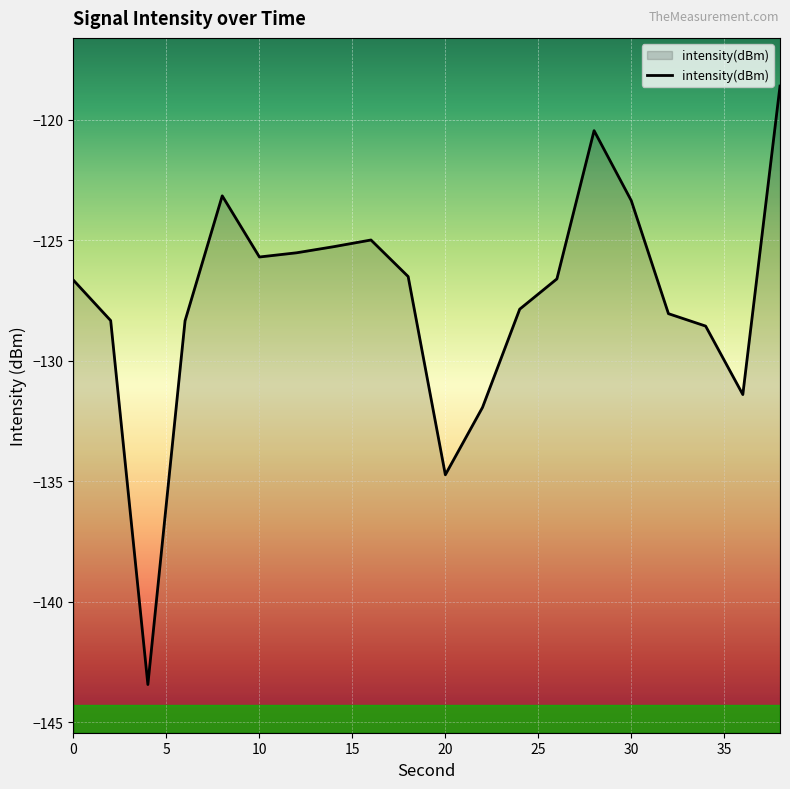

The chart shows a value of -126.7 at 0. True or false?

True